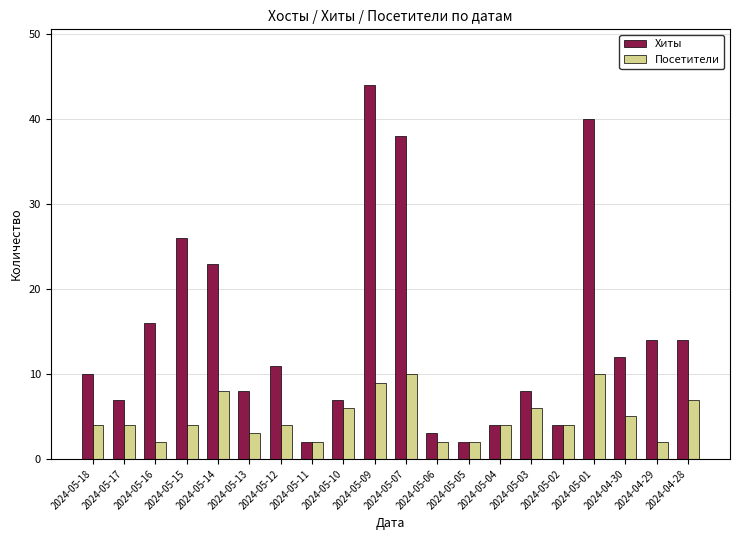

What is the maximum value for Хиты?

44